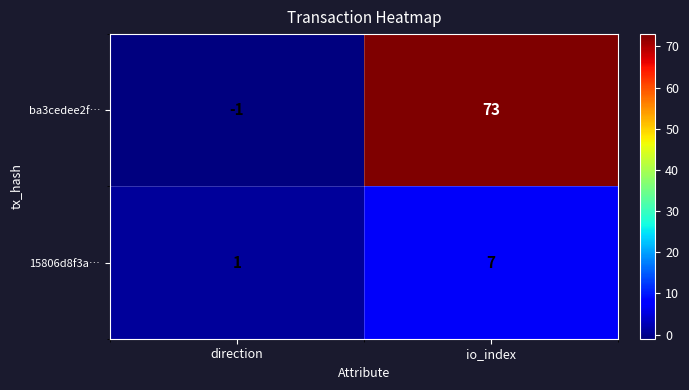

Where is 15806d8f3a… nearest to the value 4?

direction